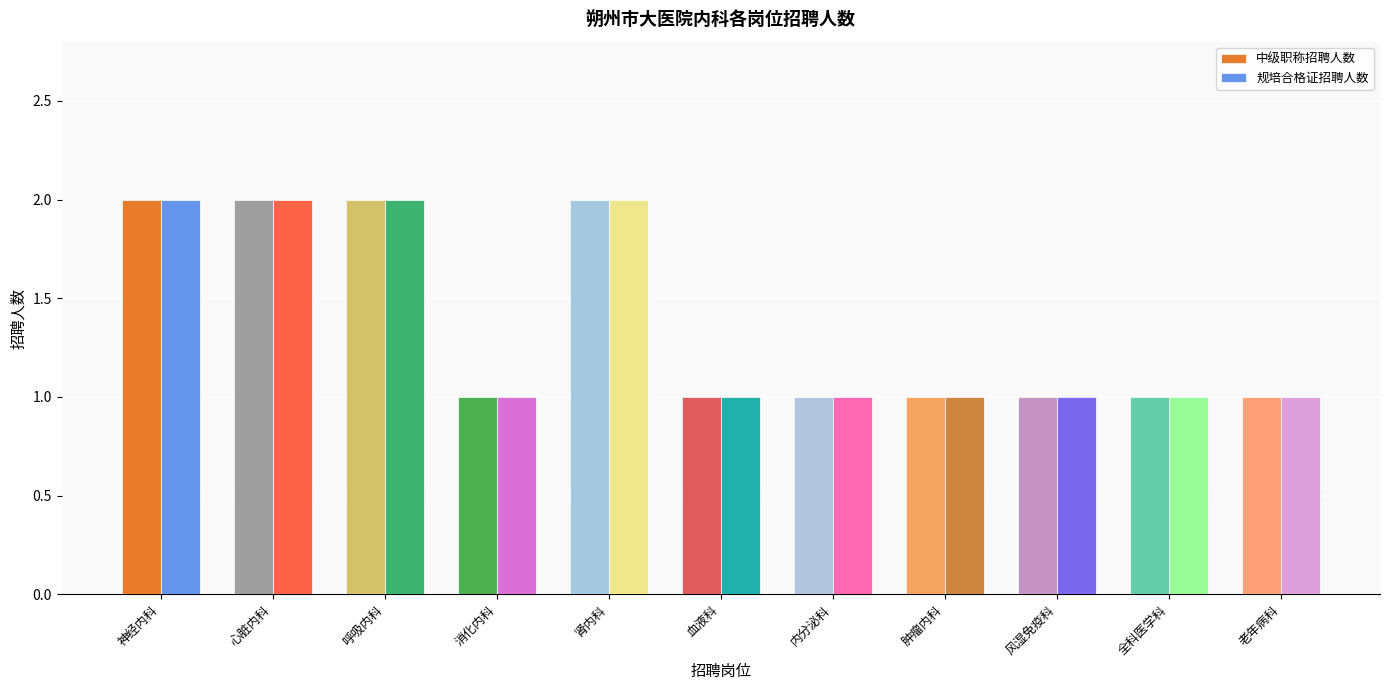

Is the value of 中级职称招聘人数 at 心脏内科 greater than the value of 规培合格证招聘人数 at 血液科?

Yes